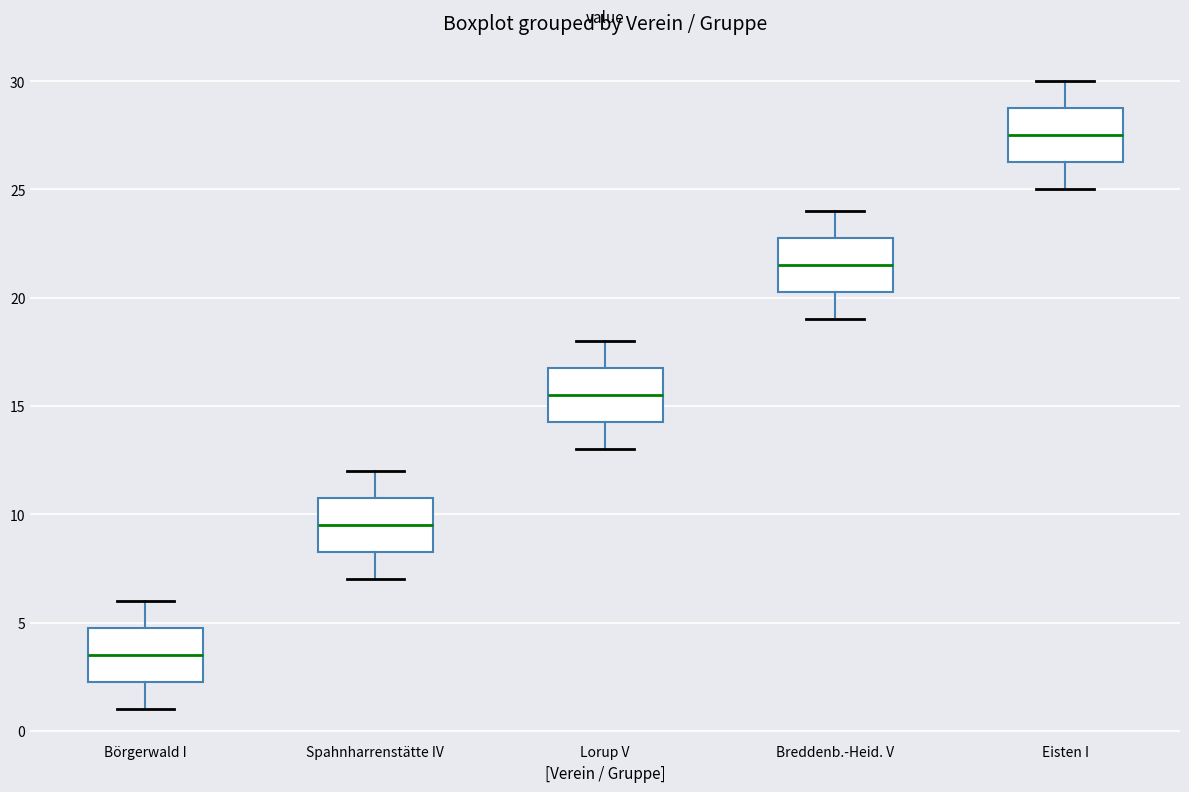

Reading left to right, read every box against the y-axis: the position of its median line, the range the box covers, and the ends of its whiskers. The values are not printed on the chart, so give them approximately, as read against the axis.

Börgerwald I: median 3.5, box 2.5 to 5.0, whiskers 1.0 to 6.0
Spahnharrenstätte IV: median 9.5, box 8.5 to 11.0, whiskers 7.0 to 12.0
Lorup V: median 15.5, box 14.5 to 17.0, whiskers 13.0 to 18.0
Breddenb.-Heid. V: median 21.5, box 20.5 to 23.0, whiskers 19.0 to 24.0
Eisten I: median 27.5, box 26.5 to 29.0, whiskers 25.0 to 30.0